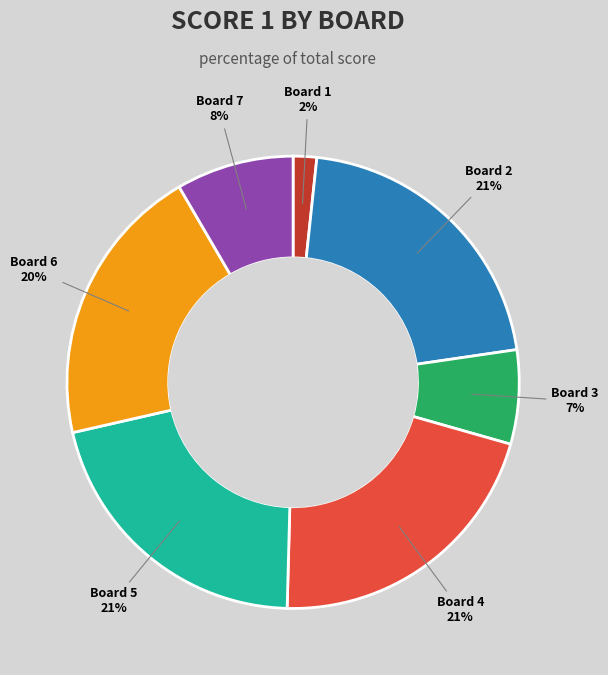

To the nearest percent, what is the combined percentage of Board 5 and Board 2?

42%